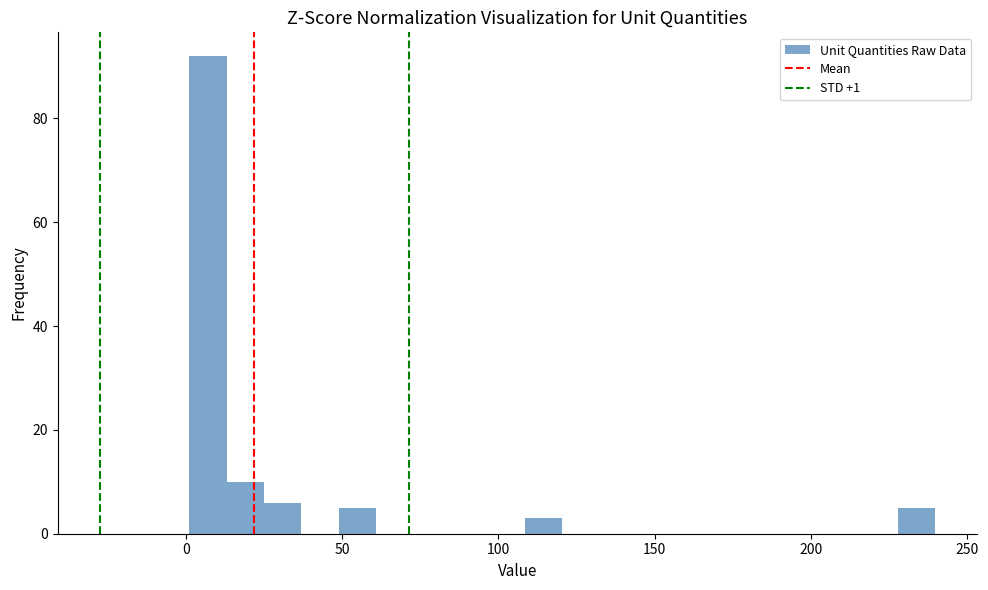

Around what value on the x-axis is the tallest bar? Give the approximate position of its centre, as read against the axis.

5